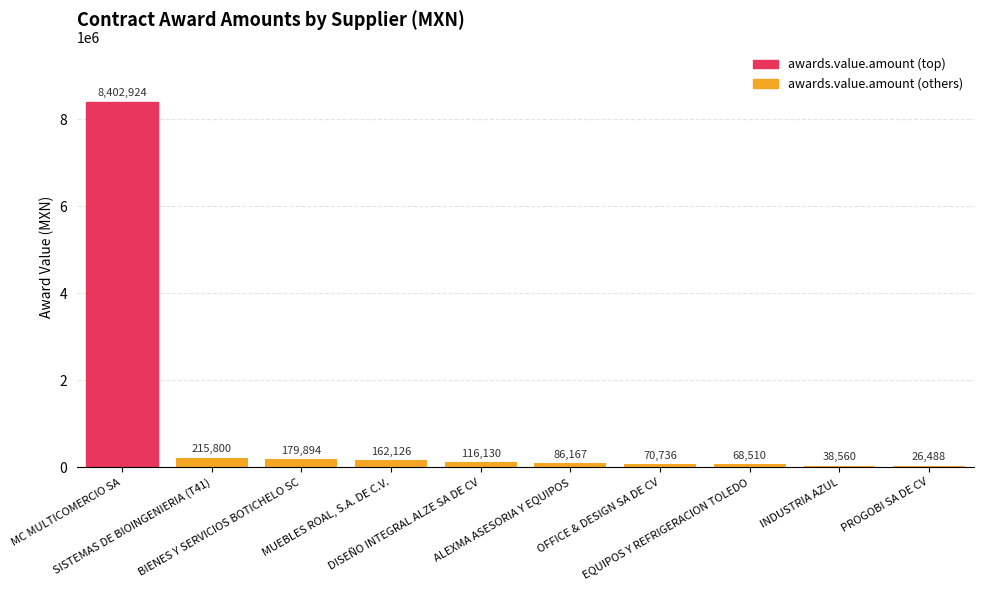

What is the greatest value displayed?

8402924.0